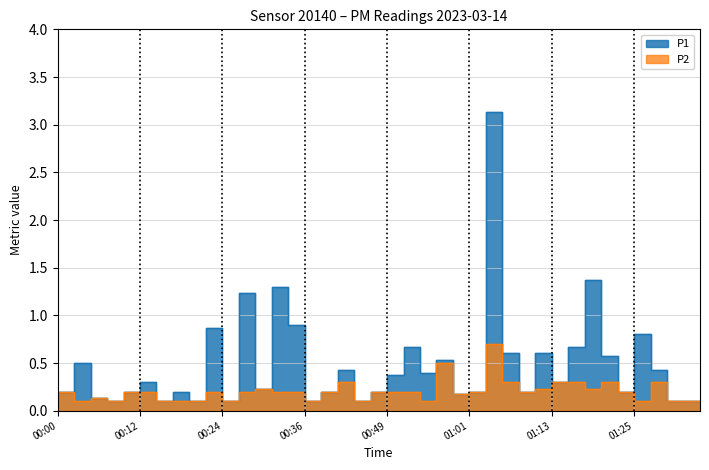

What is the average value of the P1 series?

0.5